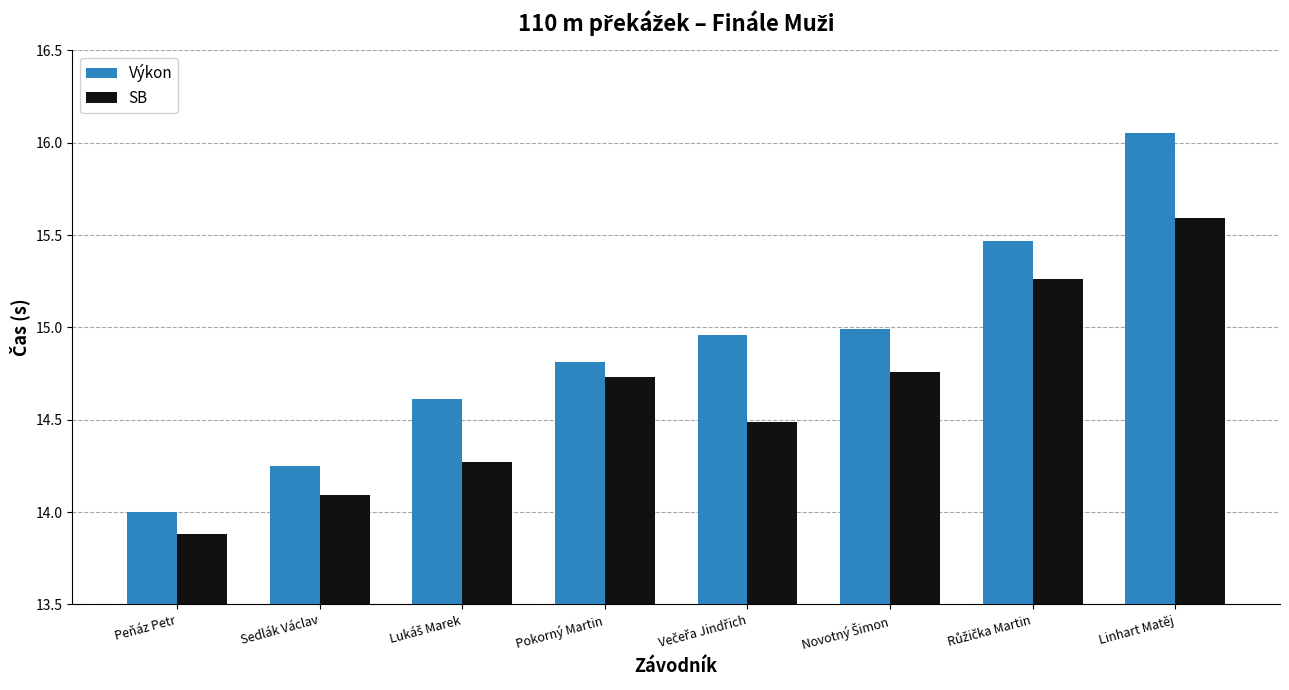

What is the value of the Výkon bar at the 7th from the left?

15.5